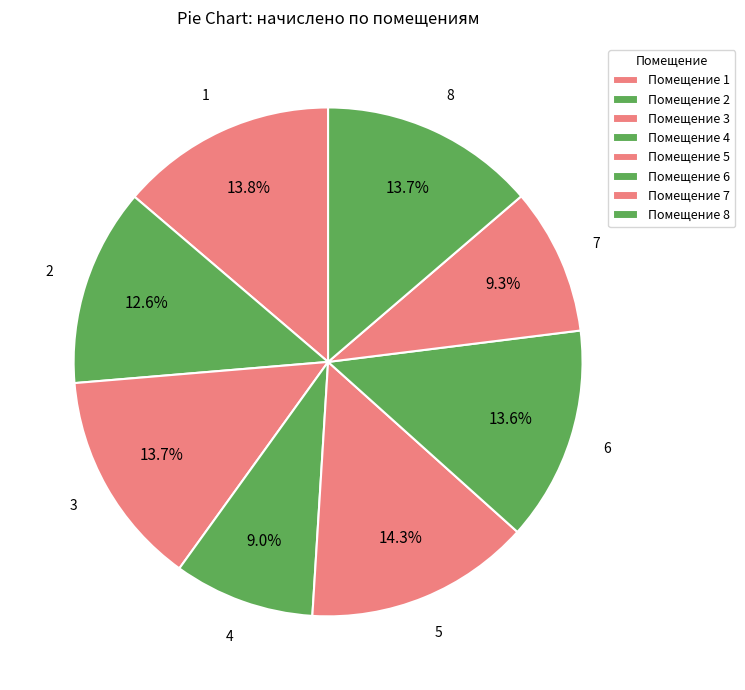

Which category has the biggest portion of the pie?

5